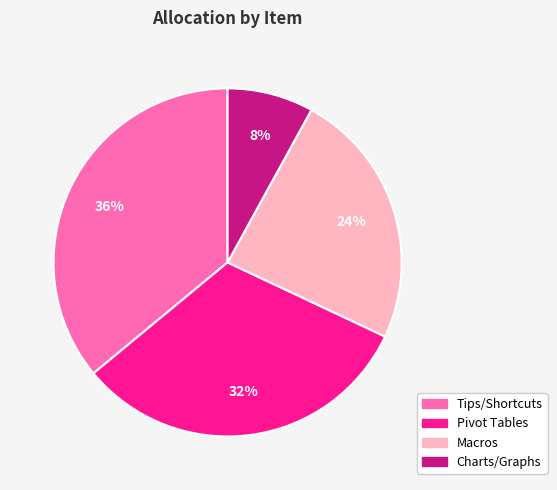

How many segments does this pie chart have?

4